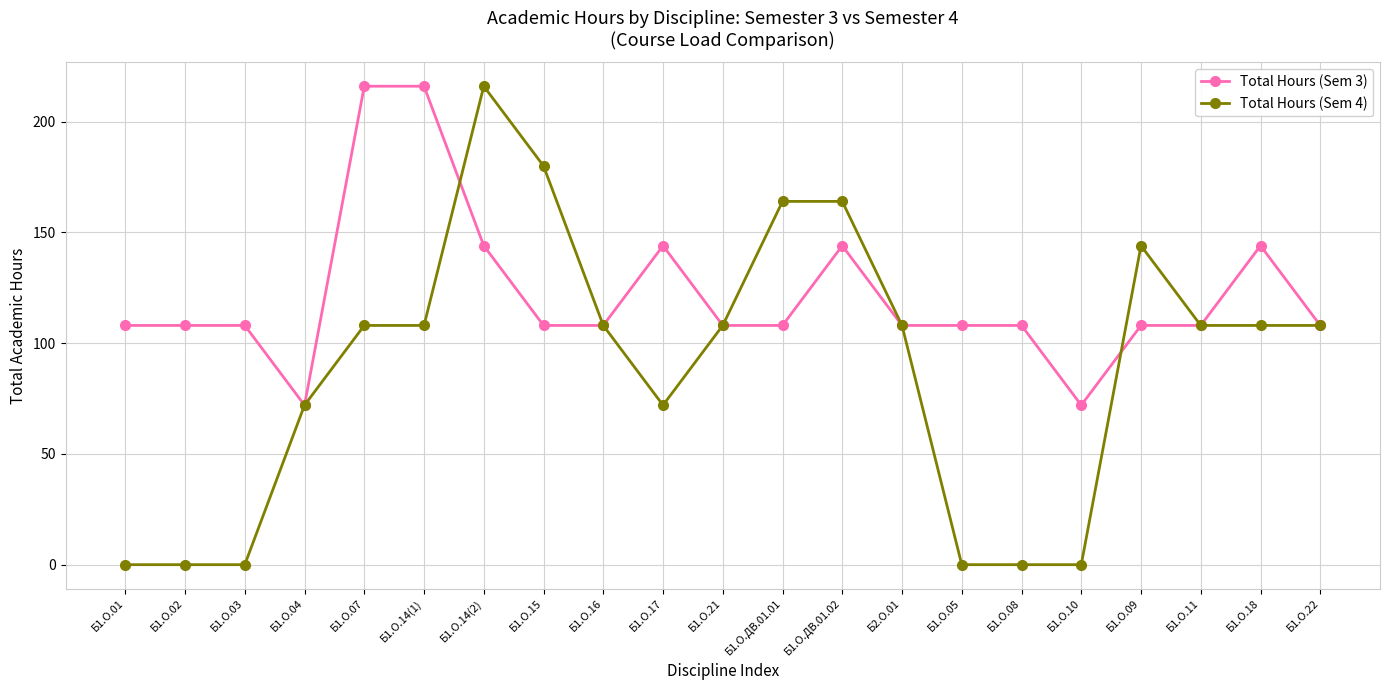

What is the value of the Total Hours (Sem 3) point at the 3rd from the left?

108